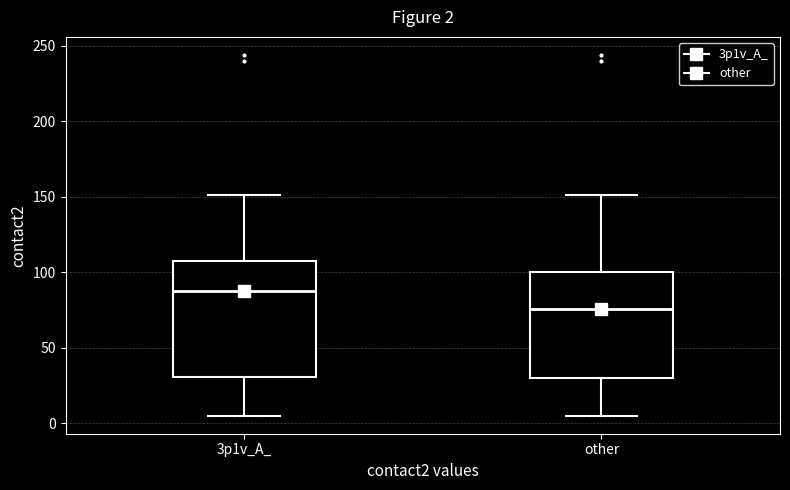

Which box's median line is the highest?

3p1v_A_